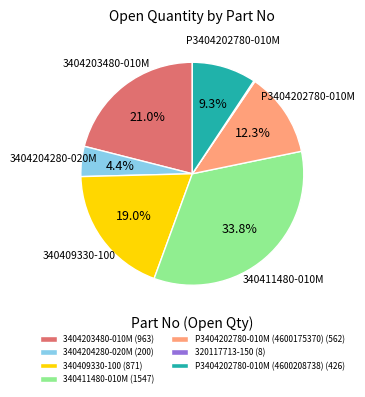

To the nearest percent, what is the combined percentage of P3404202780-010M (4600175370) and 3404204280-020M?

17%